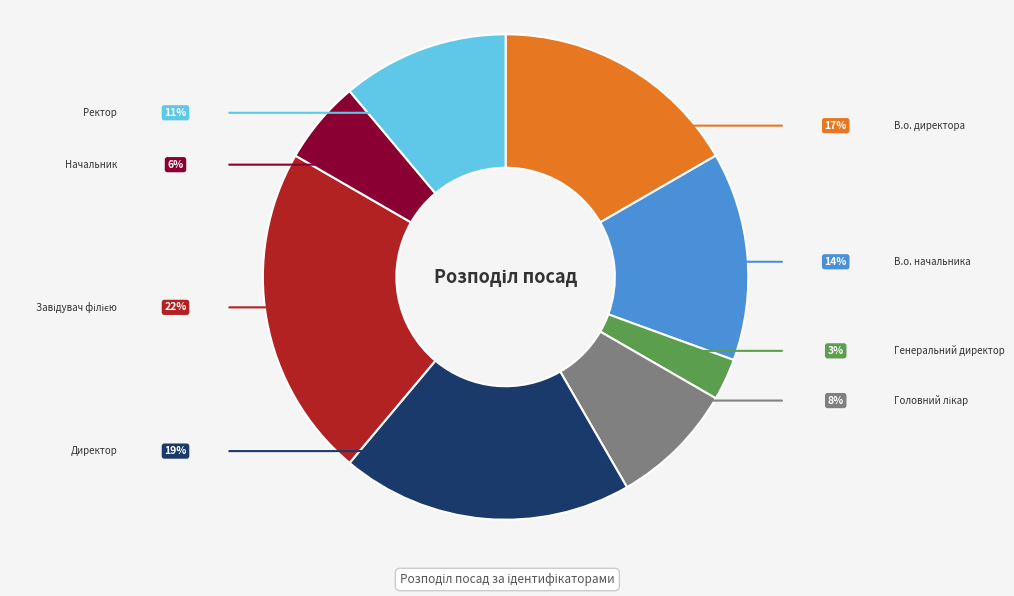

Is there a majority slice in this chart?

No